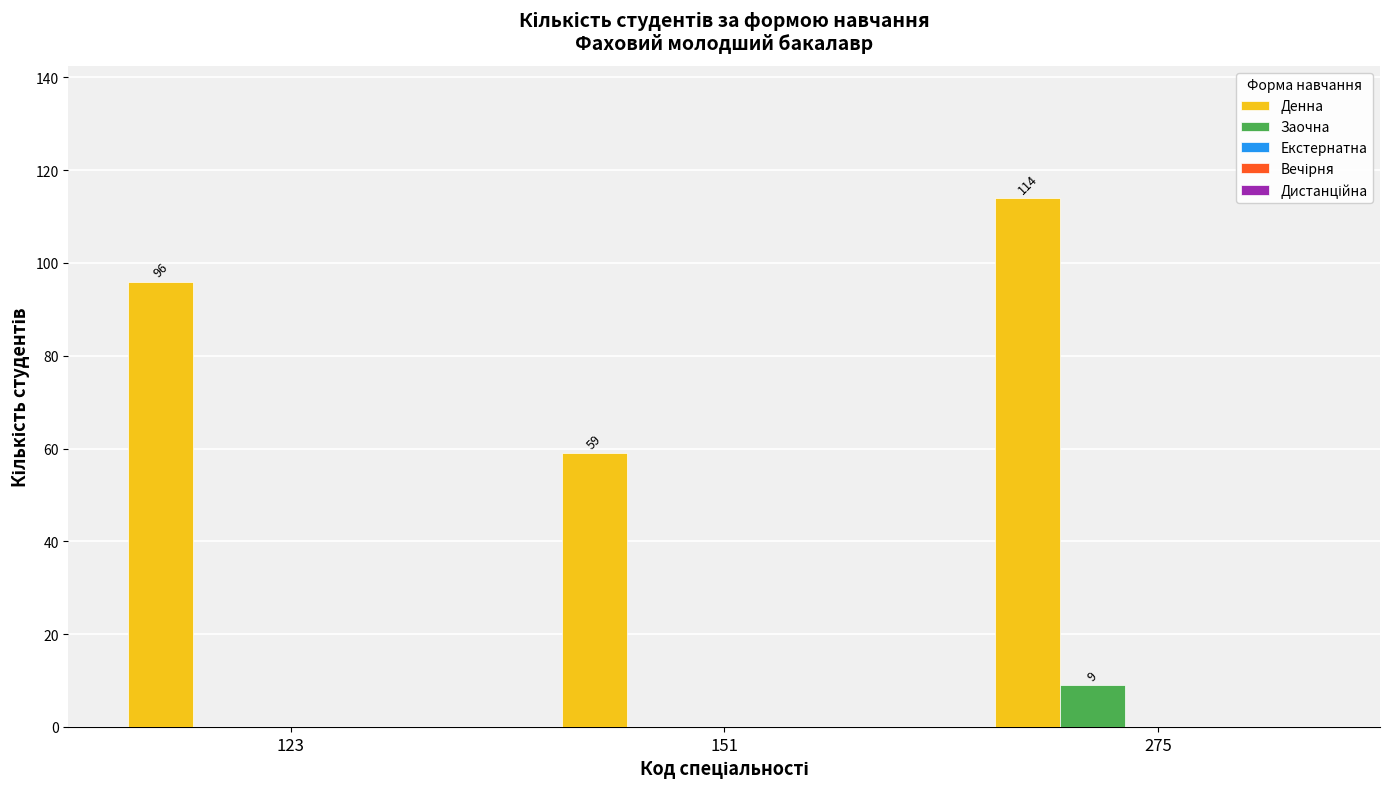

What is the total value across all series at 275?

123